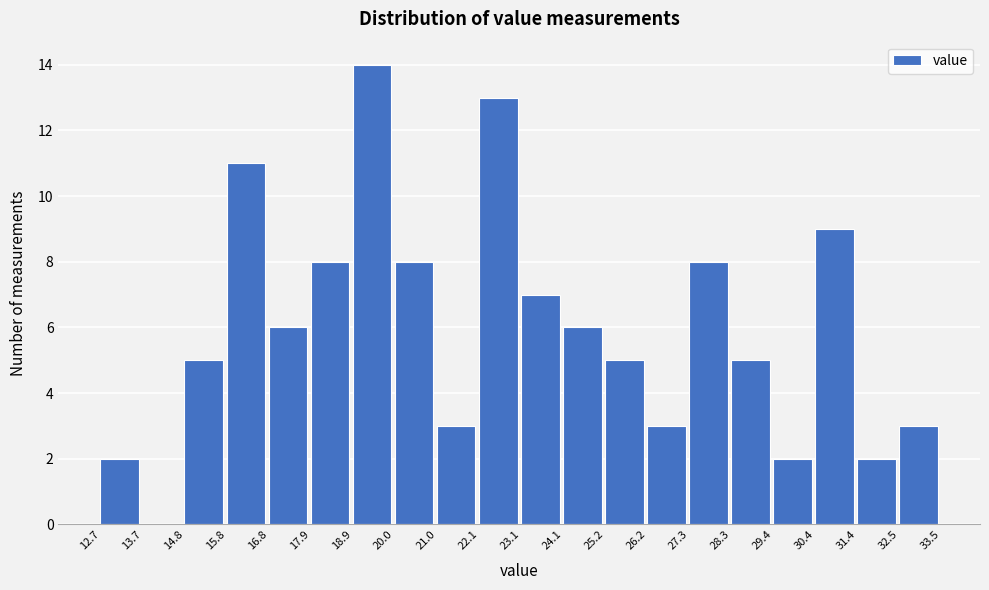

Reading left to right, transcribe this chart: for each bar, give the range it covers on the x-axis and its height. The values are not printed on the chart, so give them approximately, as read against the axis.

12.7 to 13.7: 2
13.7 to 14.8: 0
14.8 to 15.8: 5
15.8 to 16.8: 11
16.8 to 17.9: 6
17.9 to 18.9: 8
18.9 to 20.0: 14
20.0 to 21.0: 8
21.0 to 22.1: 3
22.1 to 23.1: 13
23.1 to 24.1: 7
24.1 to 25.2: 6
25.2 to 26.2: 5
26.2 to 27.3: 3
27.3 to 28.3: 8
28.3 to 29.4: 5
29.4 to 30.4: 2
30.4 to 31.4: 9
31.4 to 32.5: 2
32.5 to 33.5: 3